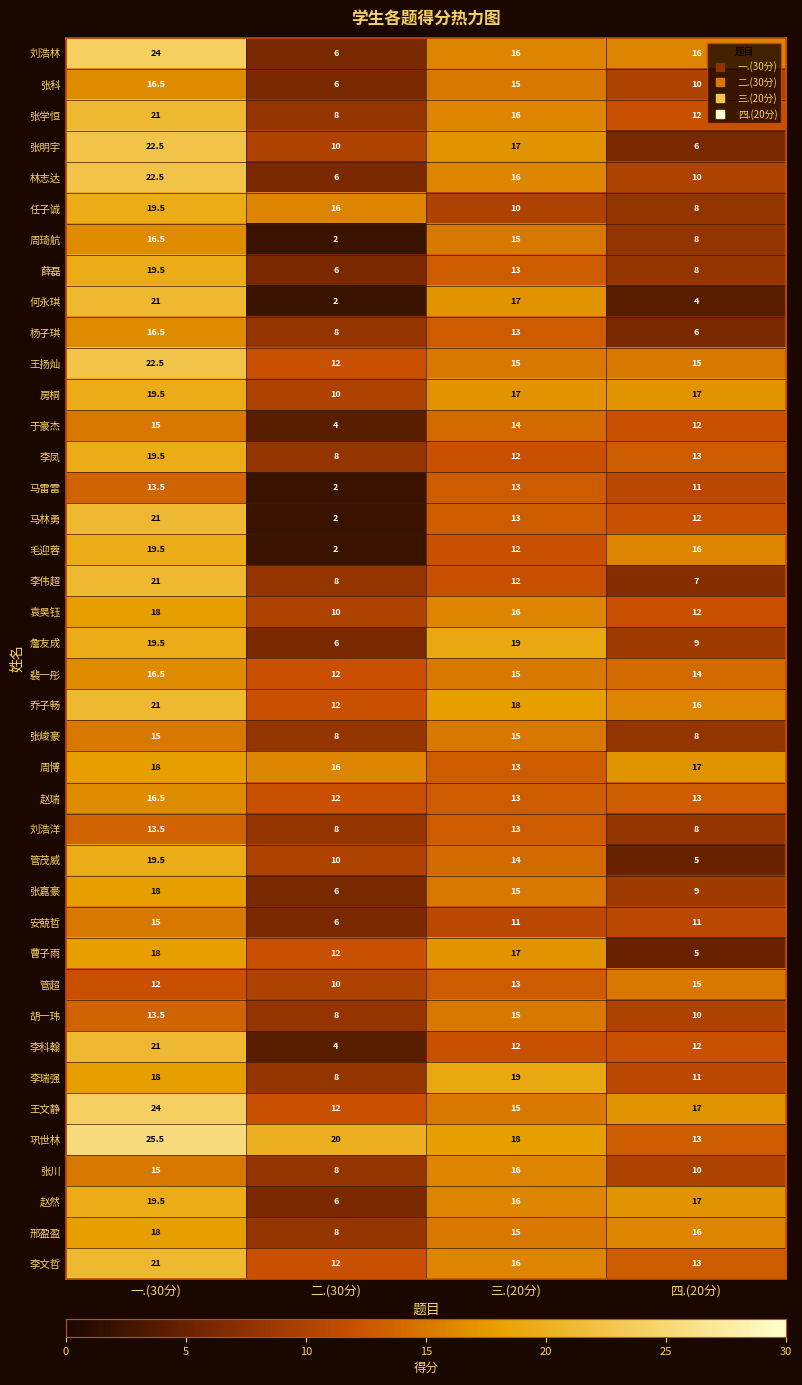

What value does the 李科翰 series have at 四.(20分)?

12.0